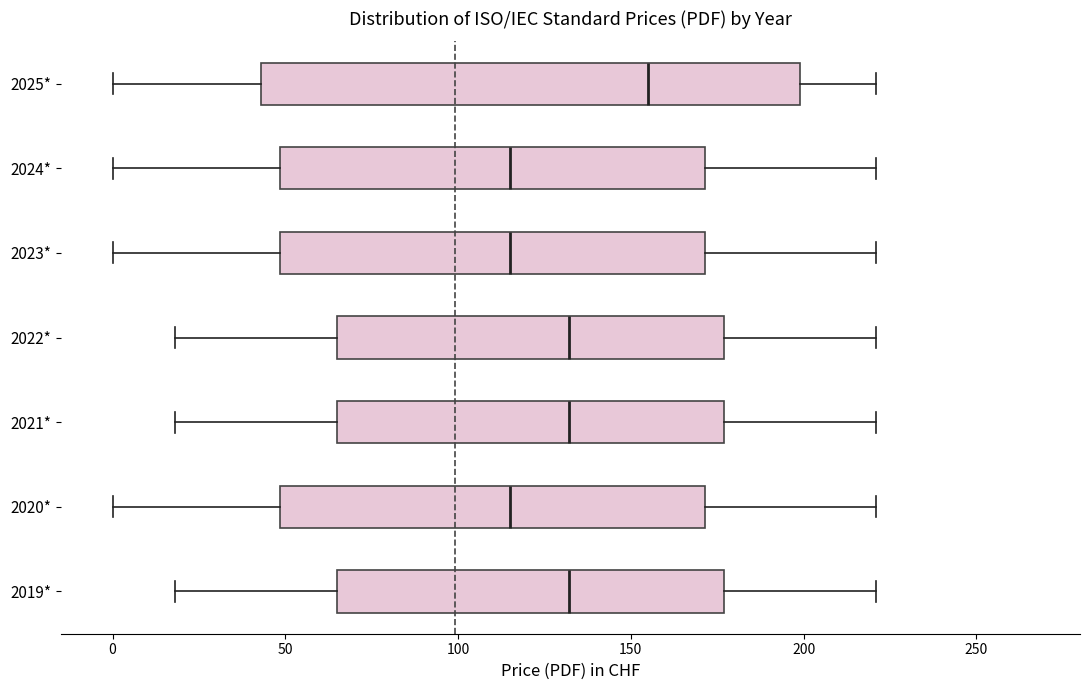

Where does the left whisker of the box for 2024* end on the x-axis? The values are not printed on the chart, so give them approximately, as read against the axis.

0